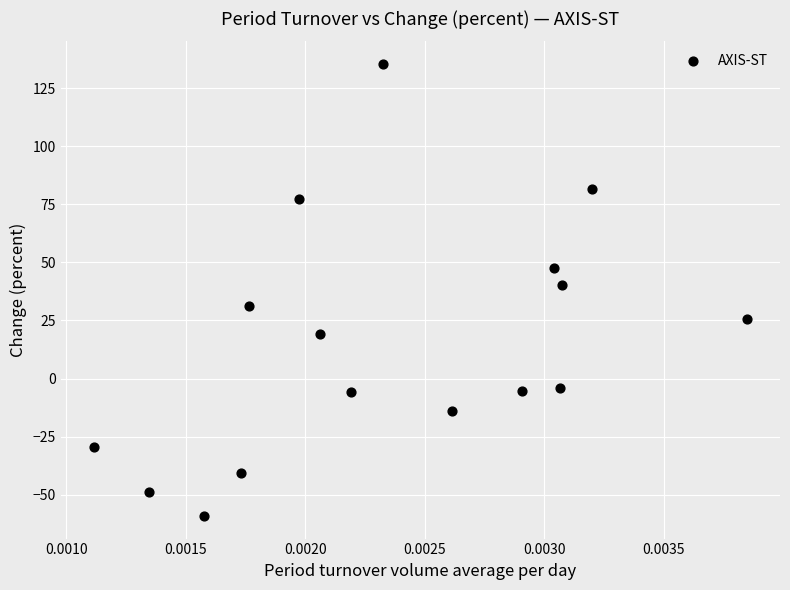

What Y value in the scatter plot is closest to 38?

40.2